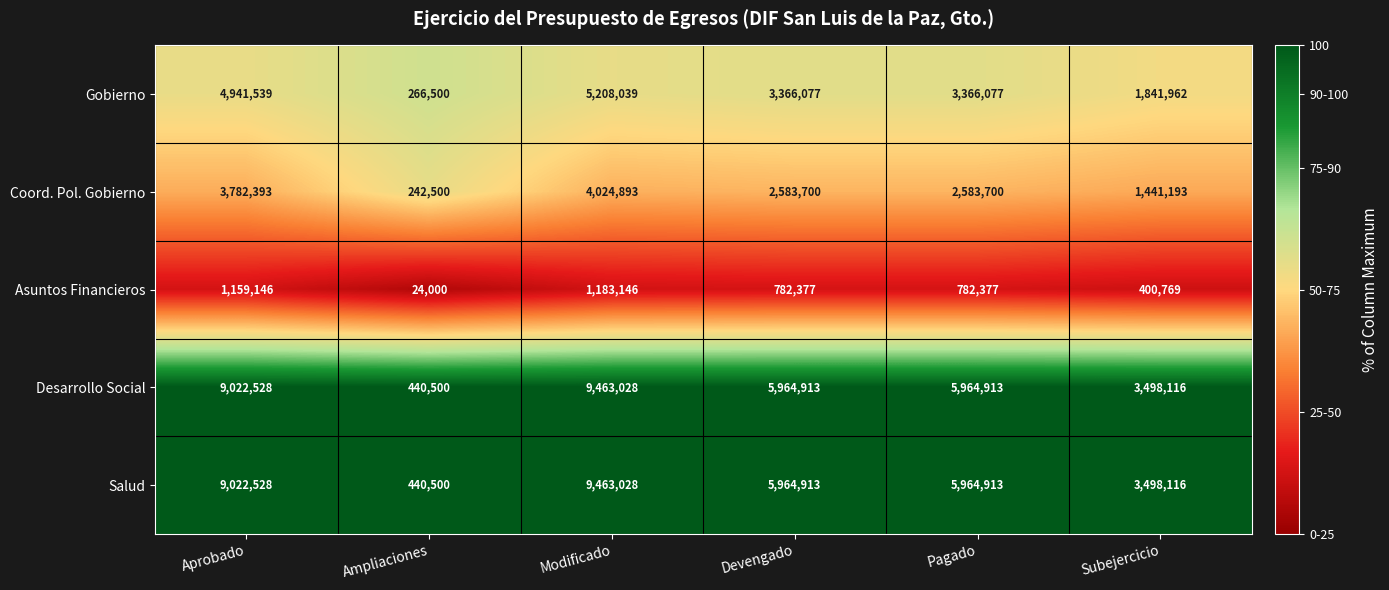

How many categories are shown in the chart?

6